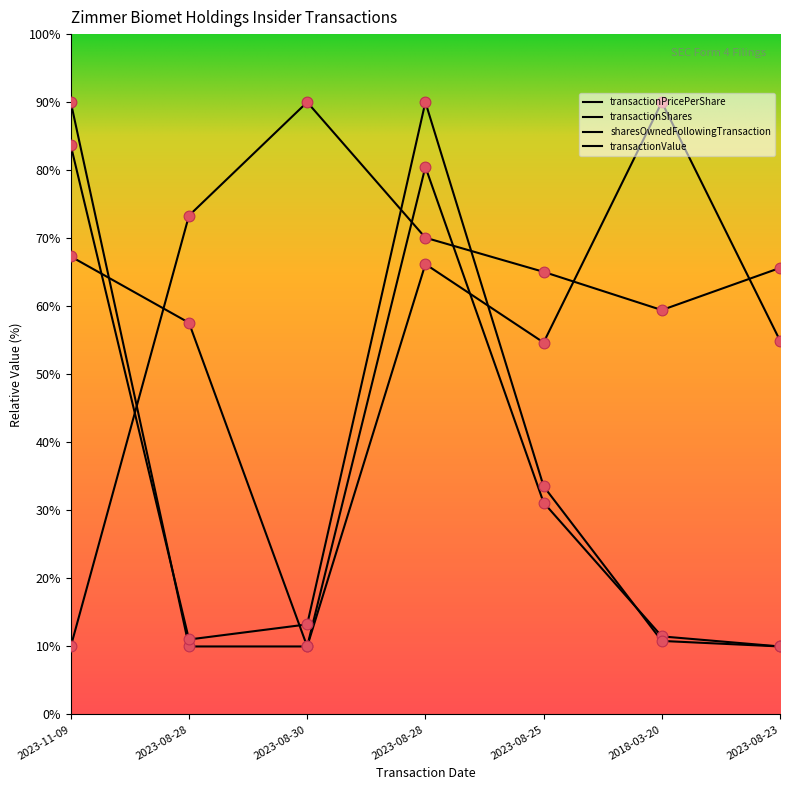

How many lines are shown in the chart?

4